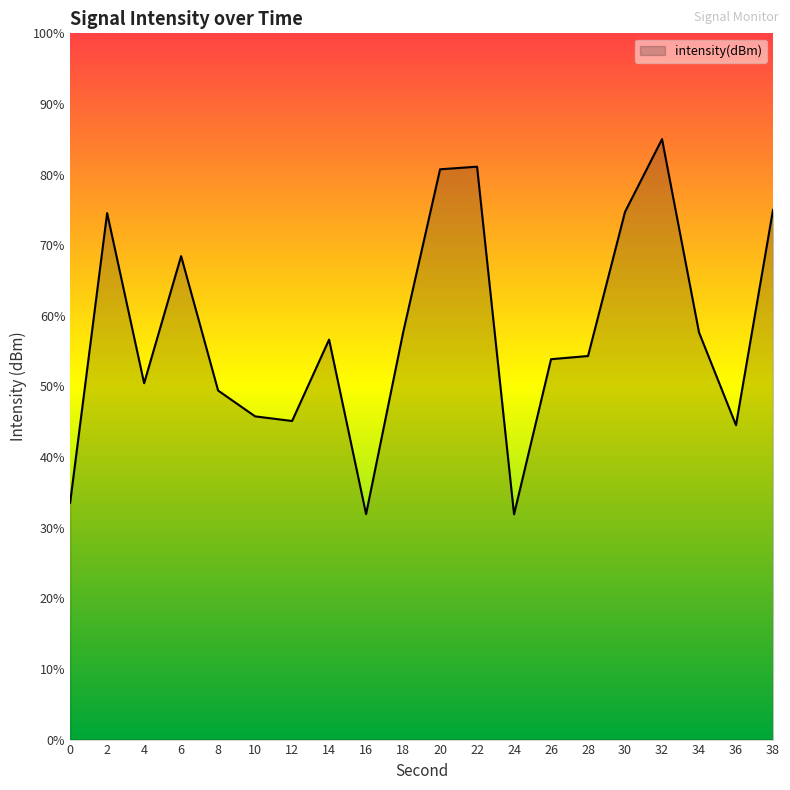

Which has a higher value, 28 or 24?

28